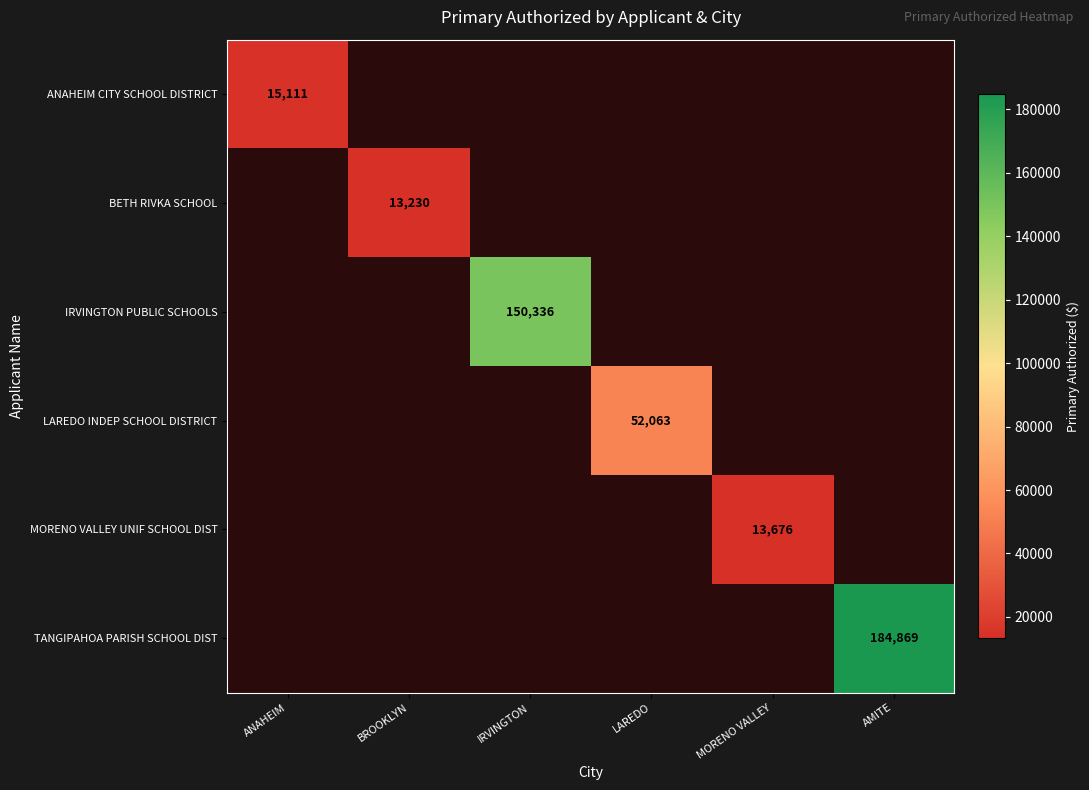

The value of IRVINGTON PUBLIC SCHOOLS at IRVINGTON is 150336.0. True or false?

True